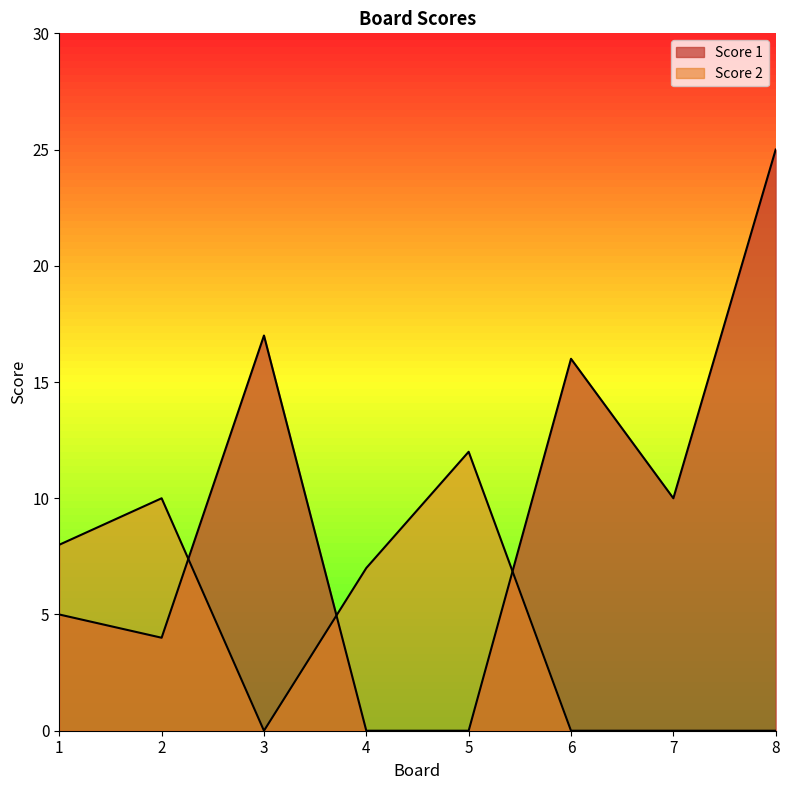

What is the maximum value for Score 2?

12